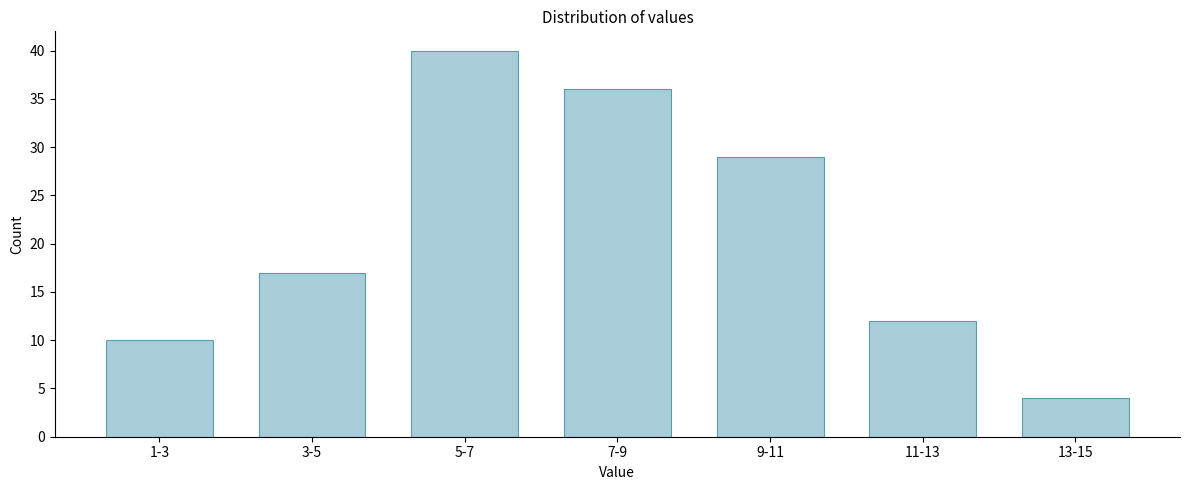

Reading left to right, transcribe all the data shown in this chart.

10	17	40	36	29	12	4